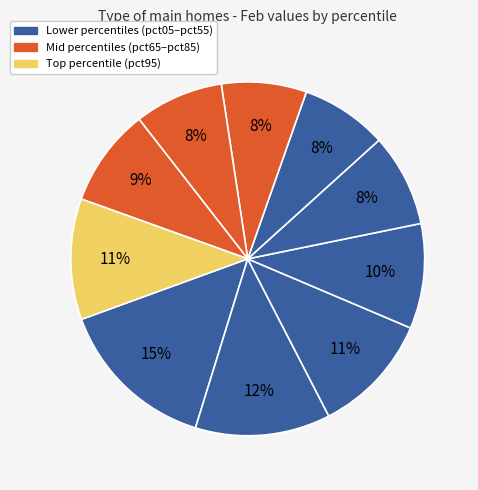

How many slices are in this pie chart?

10